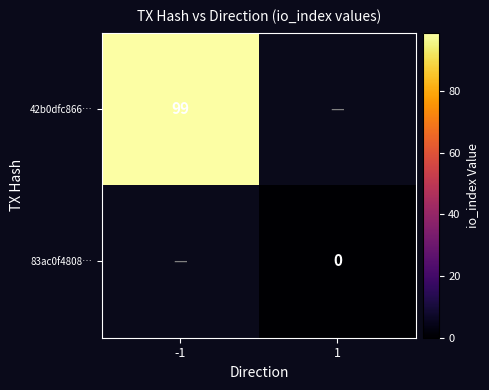

What is the greatest value displayed?

99.0